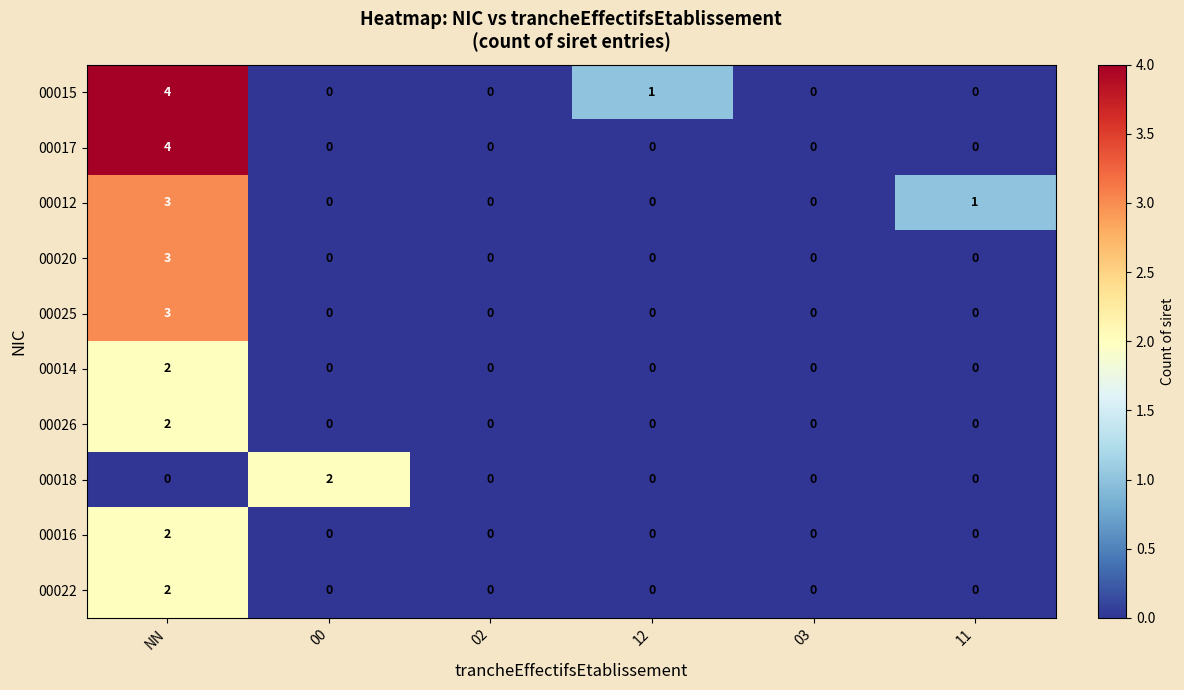

What is the sum of the 00015 values at NN and 02?

4